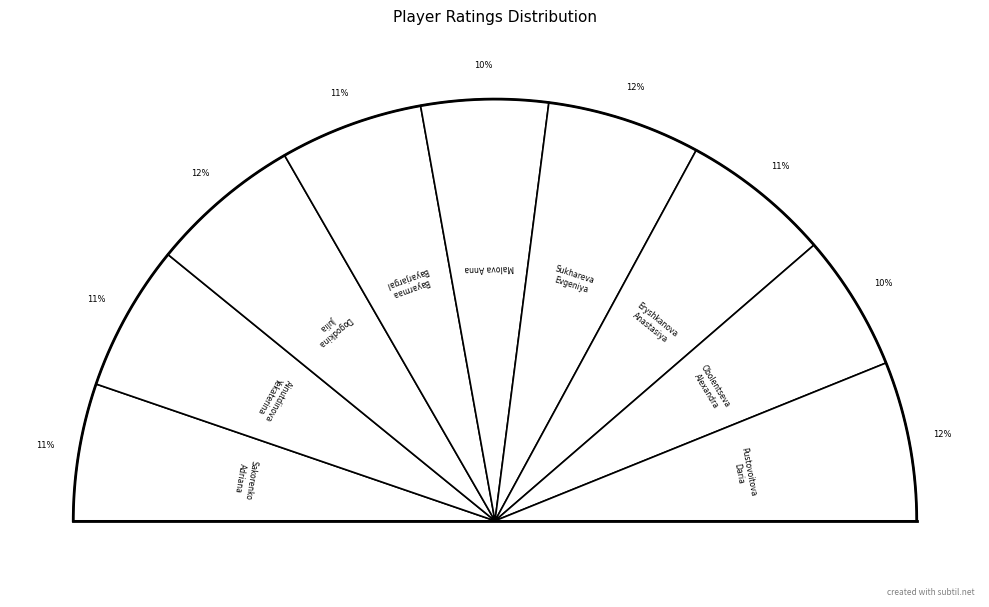

What is the total percentage of Malova Anna and Sakorenko Adriana?

20.2%